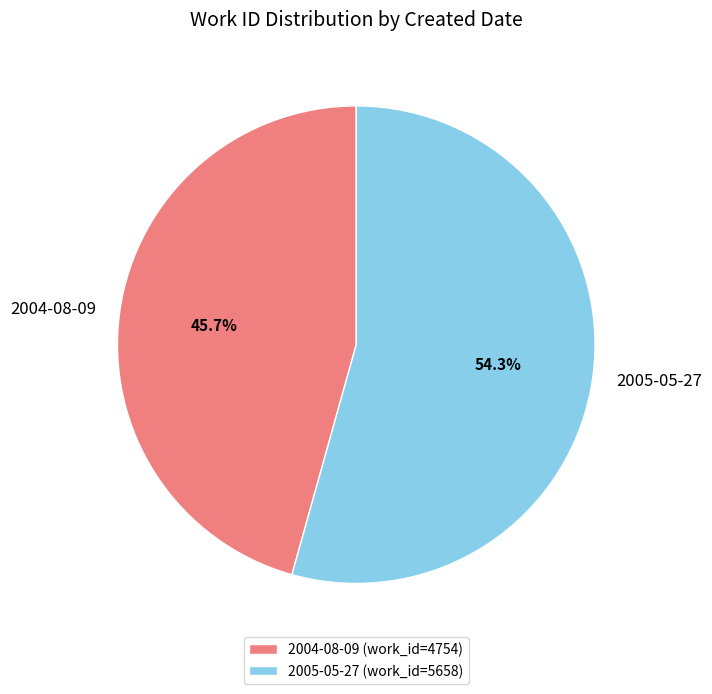

What portion of the pie excludes 2004-08-09?

54.3%